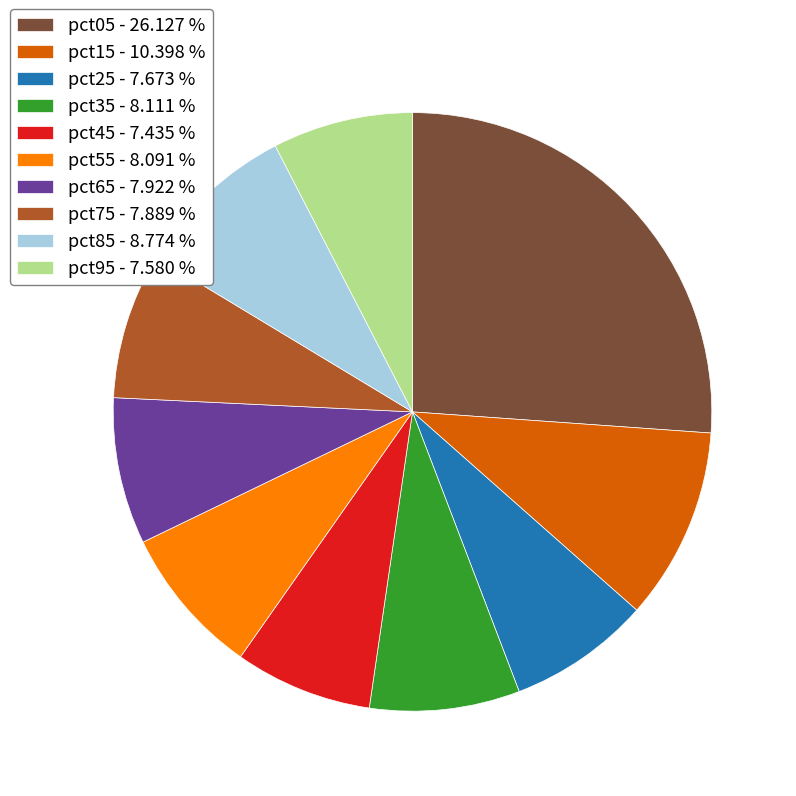

Do pct55 - 8.091 % and pct35 - 8.111 % together represent more than half of the pie?

No